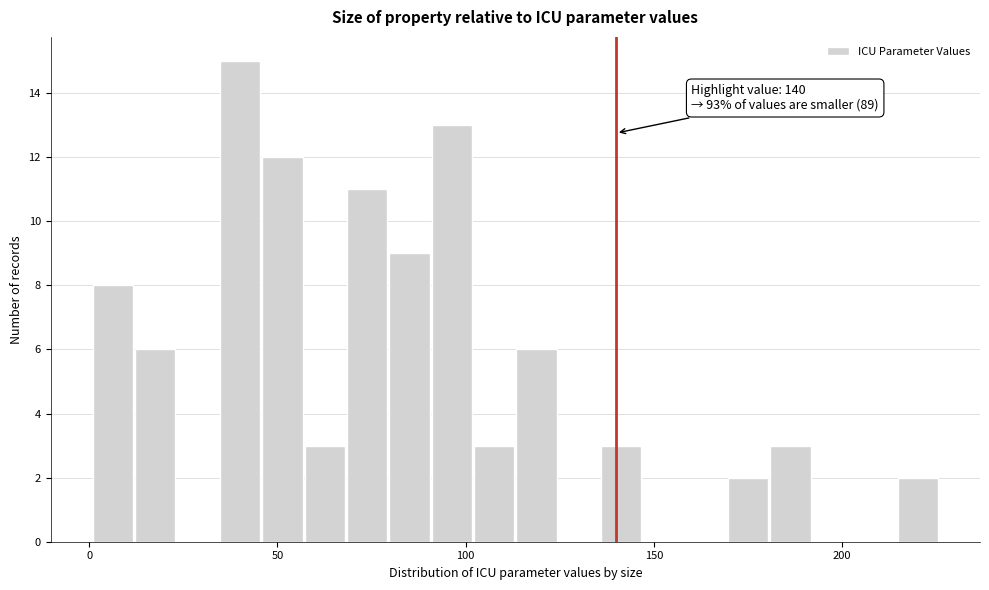

Read against the x-axis, roughly where is the centre of the tallest bar?

40